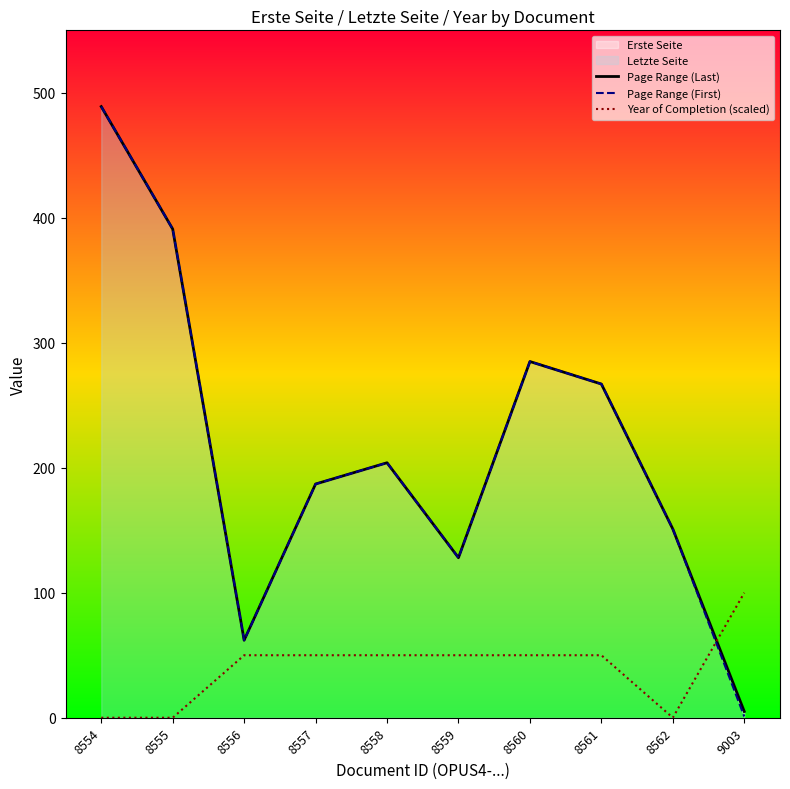

Does the chart have visible grid lines?

No